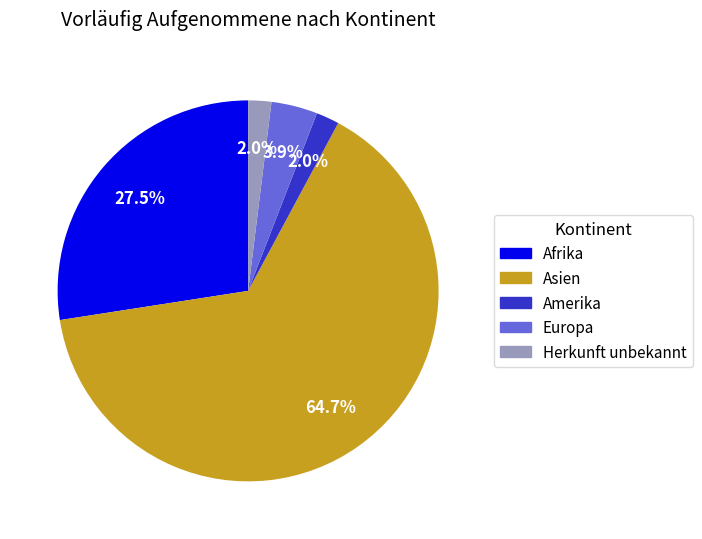

What is the total percentage of Afrika and Europa?

31.4%